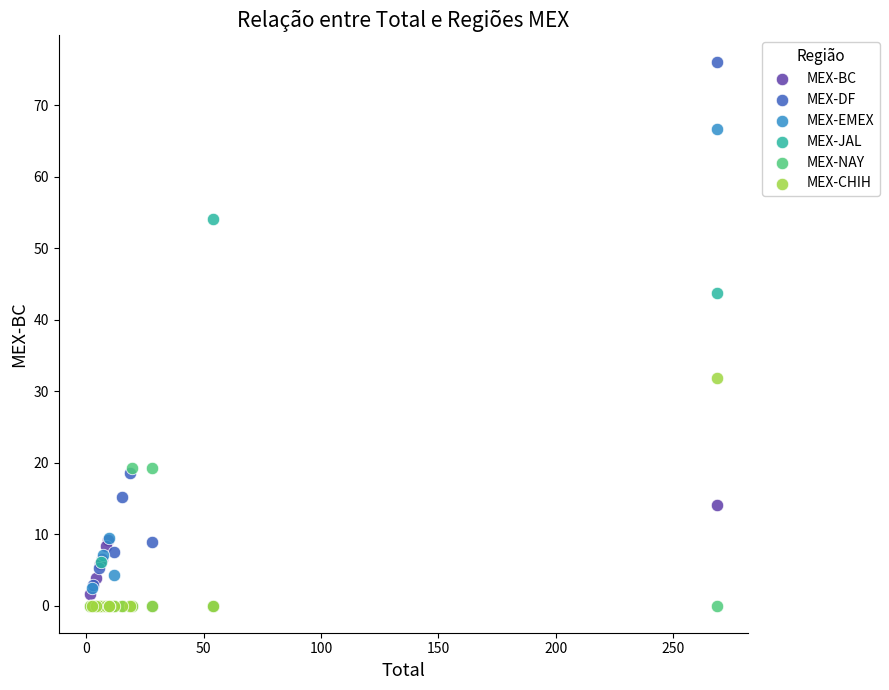

What are all the series names shown in the legend?

MEX-BC, MEX-DF, MEX-EMEX, MEX-JAL, MEX-NAY, MEX-CHIH